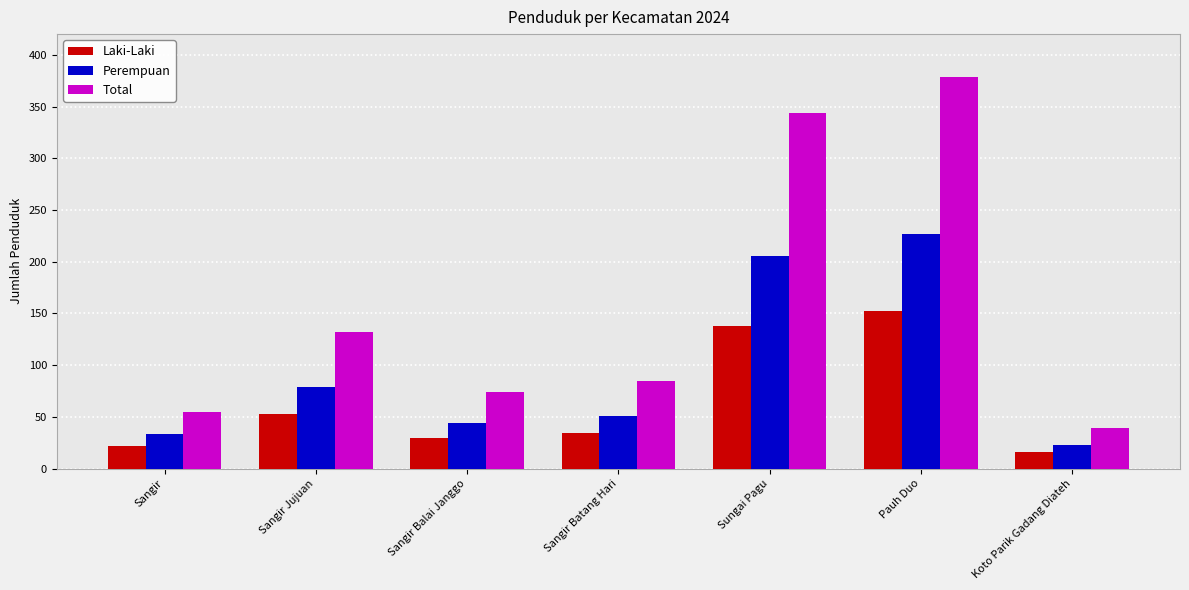

Where does the Total series first go above 85?

Sangir Jujuan